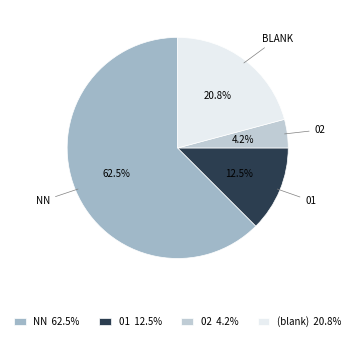

Count the number of slices in the pie.

4